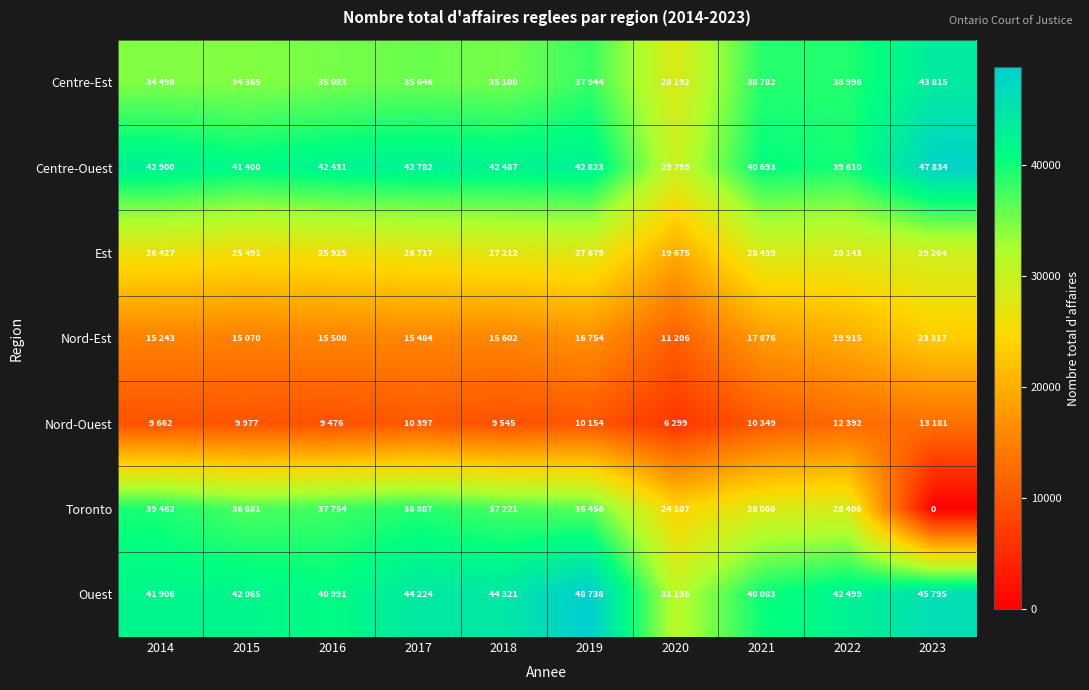

Between 2017 and 2023, which series saw the biggest shift?

Toronto